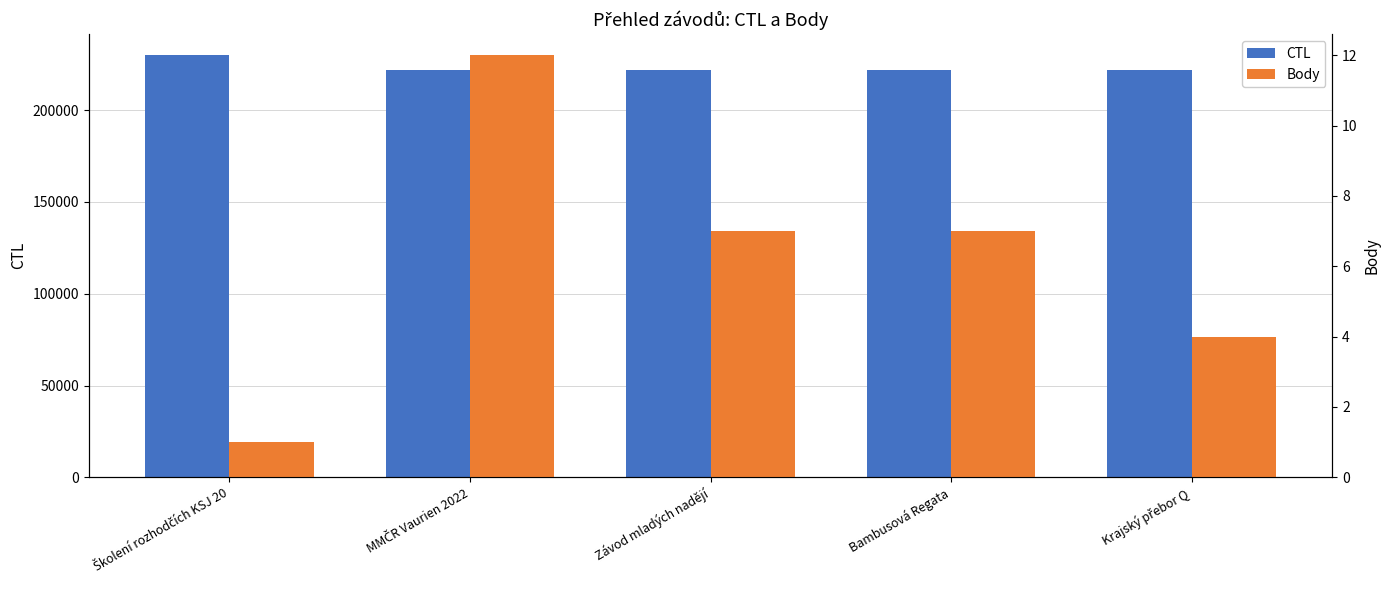

The Body series shows 7 at Závod mladých nadějí. True or false?

True